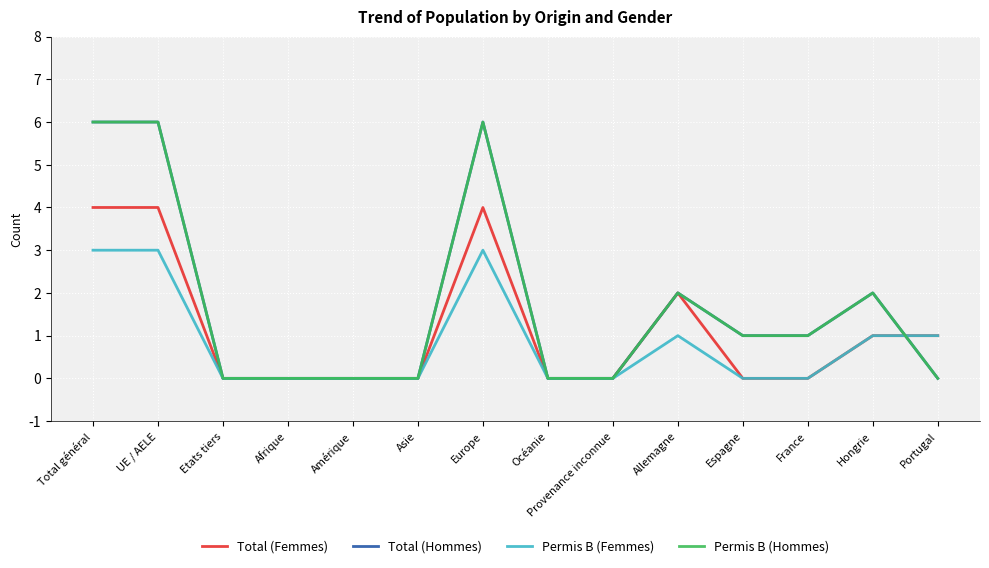

The value of Total (Femmes) at Etats tiers is 0. True or false?

True